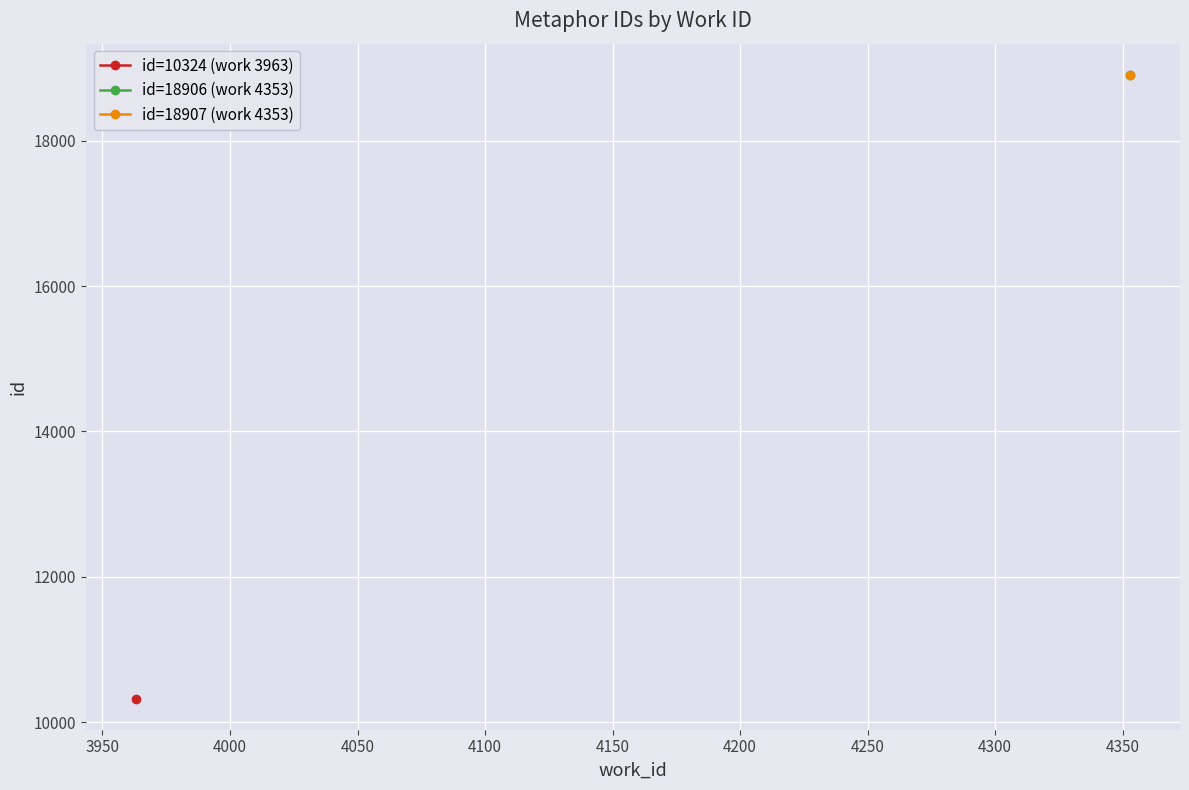

Which series has the widest spread of values?

work_id 3963